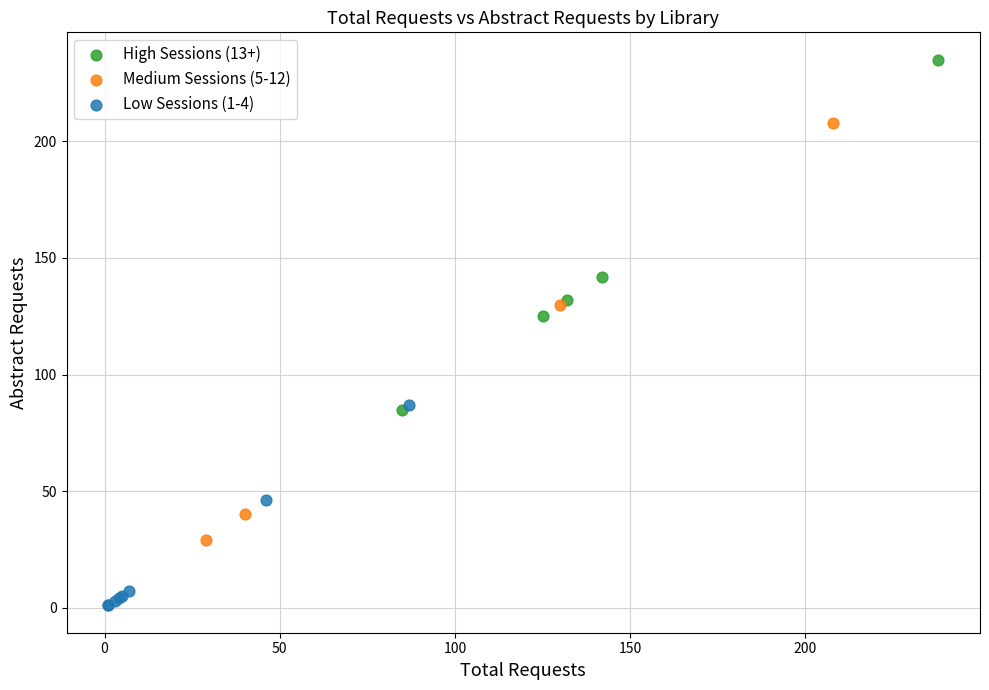

Which series reaches the minimum Y coordinate?

Low Sessions (1-4)